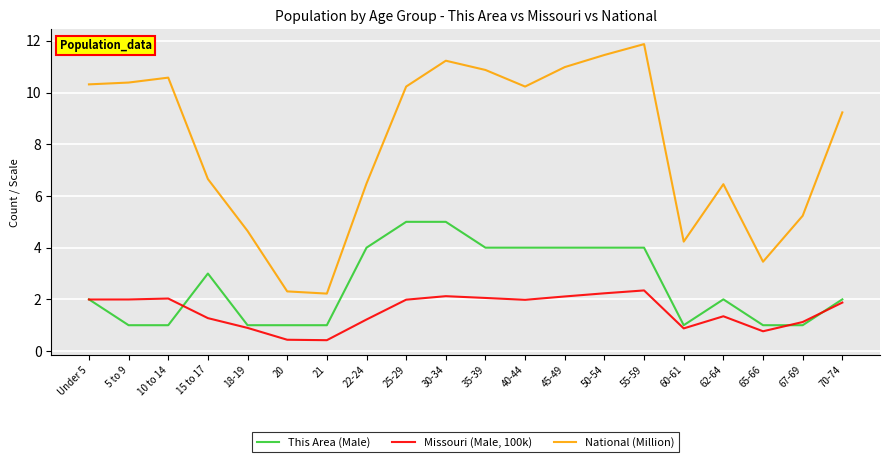

The value of This Area (Male) at 70-74 is 2.0. True or false?

True